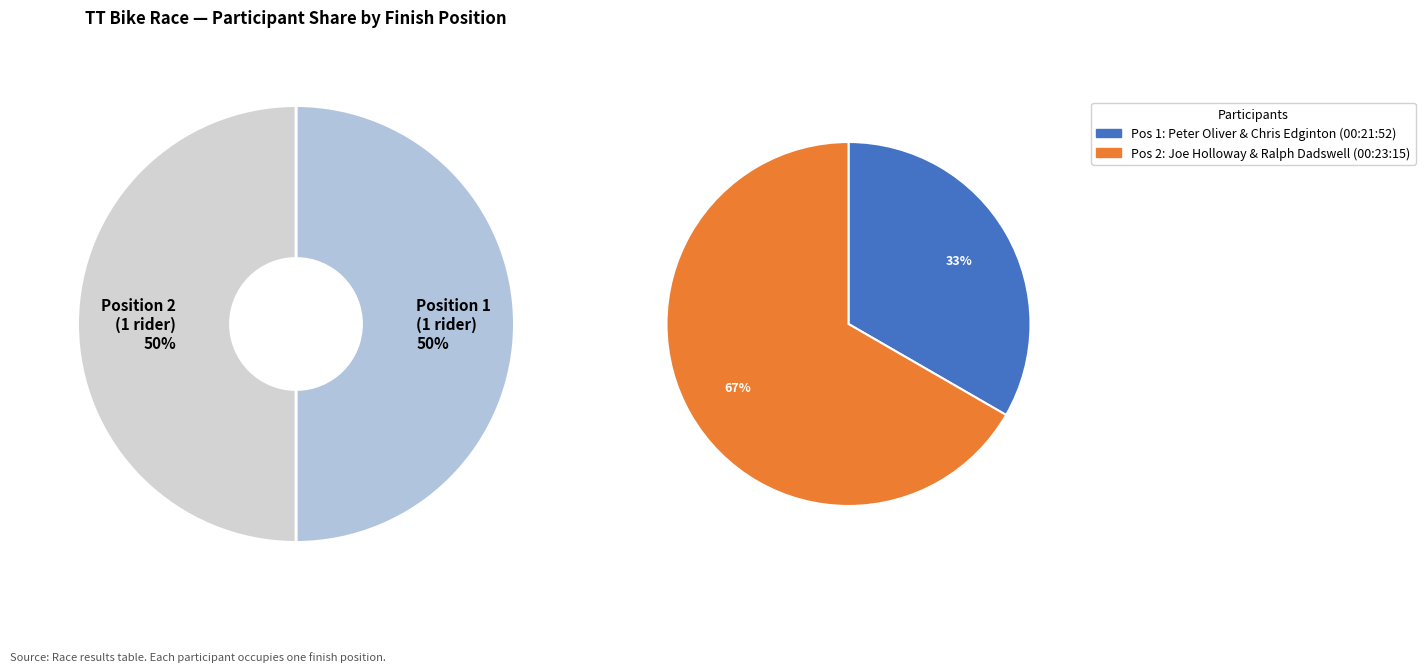

Rank the categories by value from lowest to highest.

Peter Oliver & Chris Edginton (Open, TT Bike), Joe Holloway & Ralph Dadswell (Open, TT Bike)